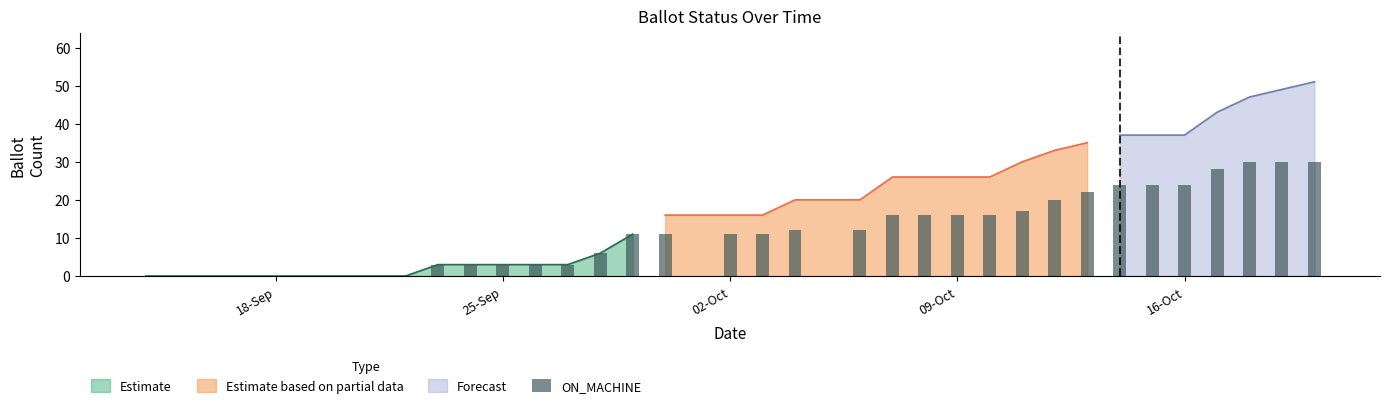

How many groups of bars are there?

35